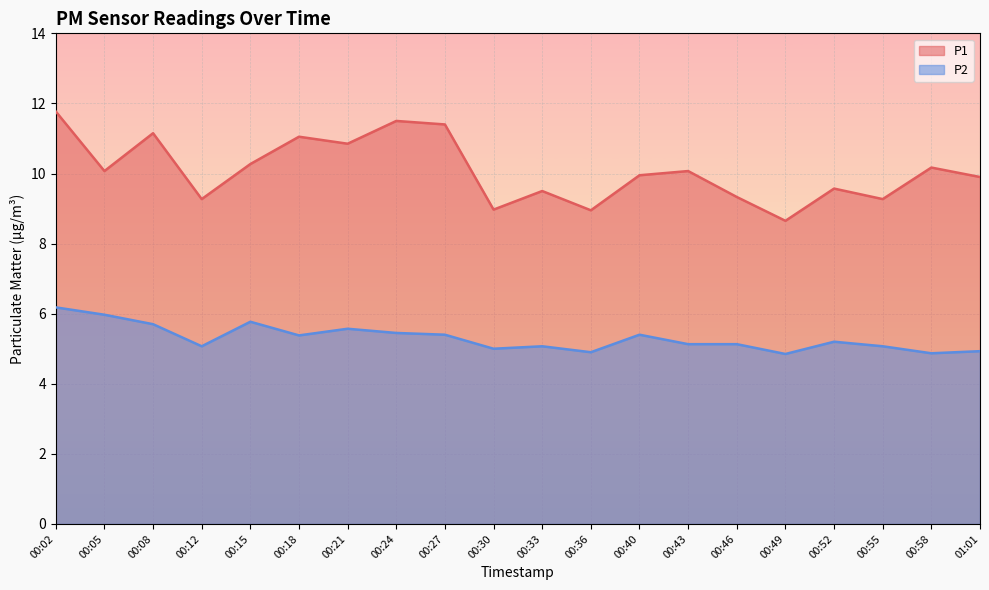

True or false: P1 and P2 intersect in this chart.

False